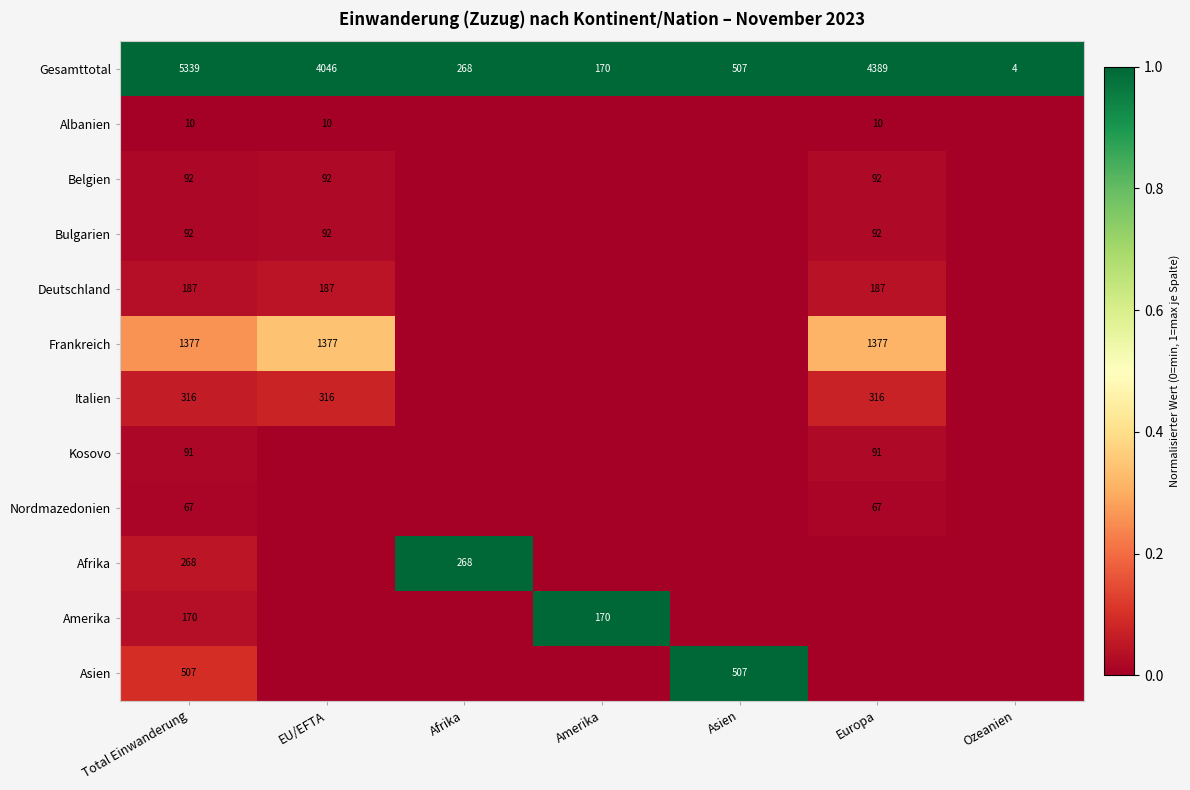

What is the sum of the Gesamttotal values at Total Einwanderung and Afrika?

5607